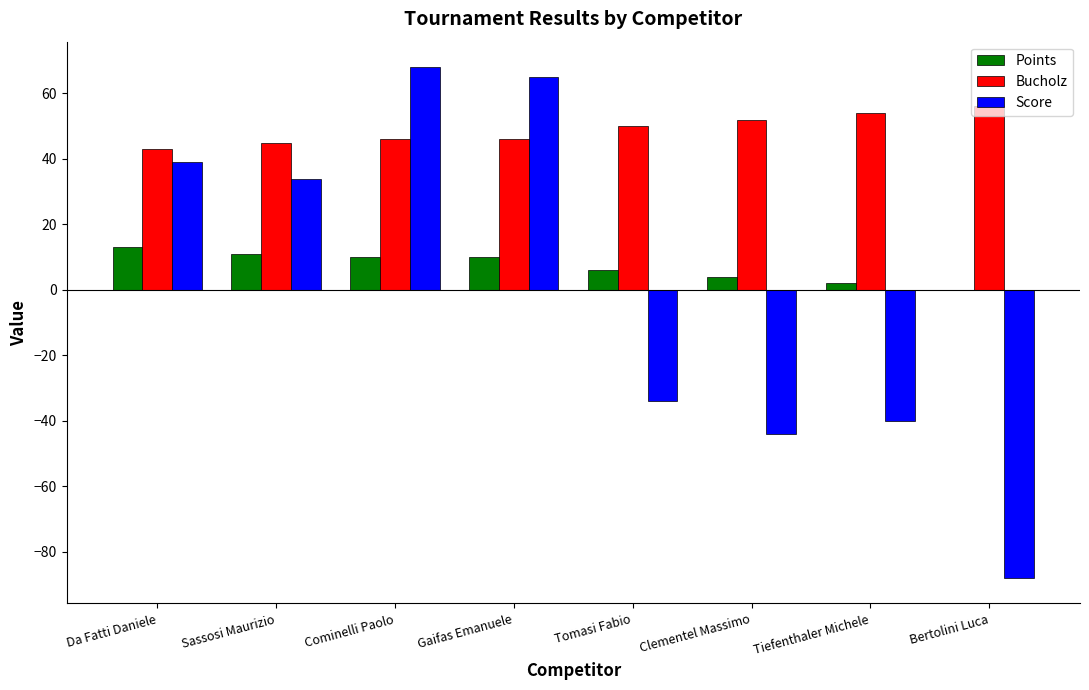

Between Cominelli Paolo and Bertolini Luca, which series saw the biggest shift?

Score